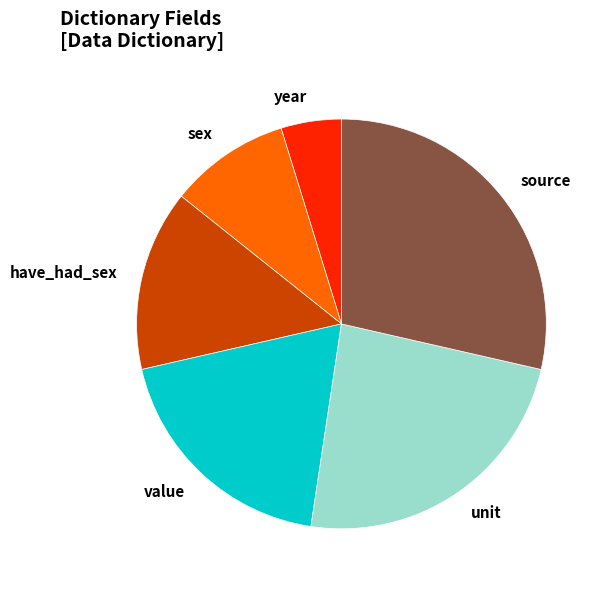

Rank the categories by value from highest to lowest.

source, unit, value, have_had_sex, sex, year